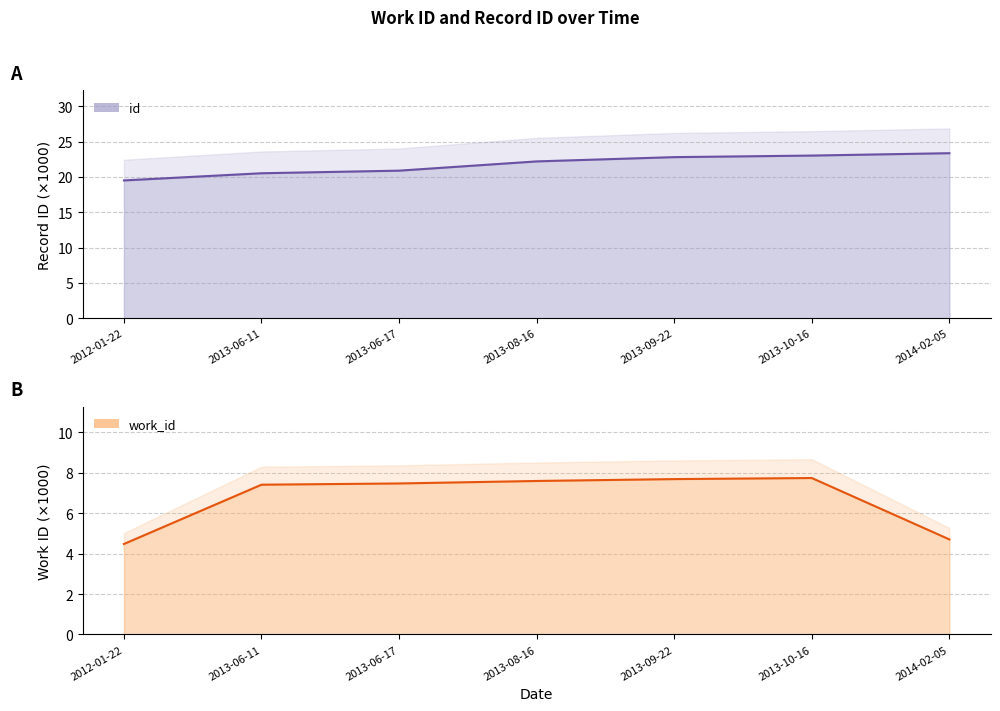

How many lines are shown in the chart?

2